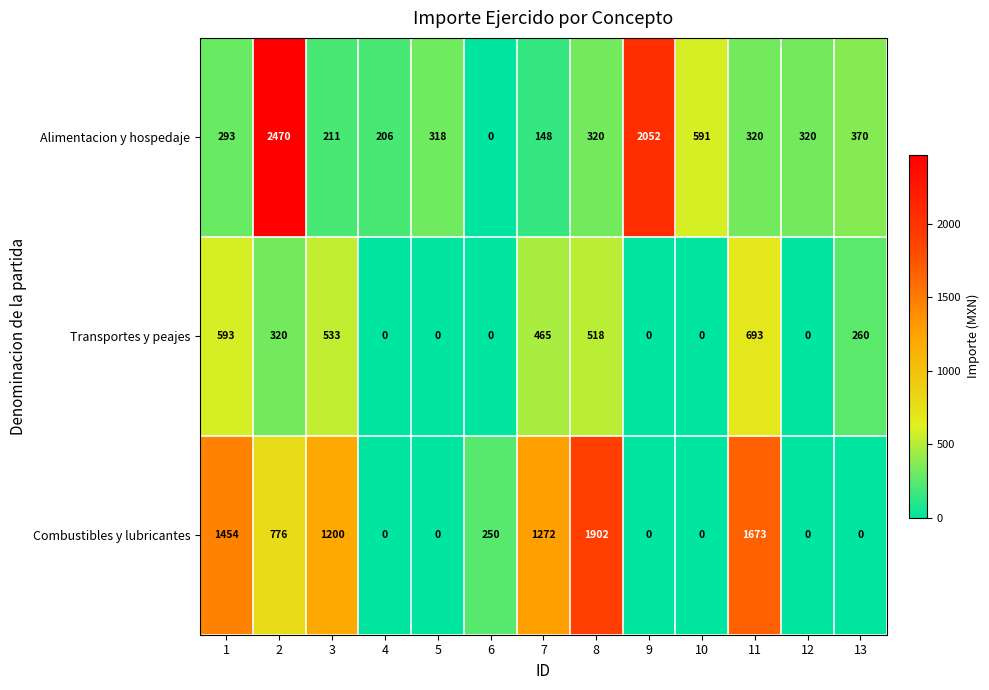

Rank the series by their maximum value, from highest to lowest.

Alimentacion y hospedaje, Combustibles y lubricantes, Transportes y peajes